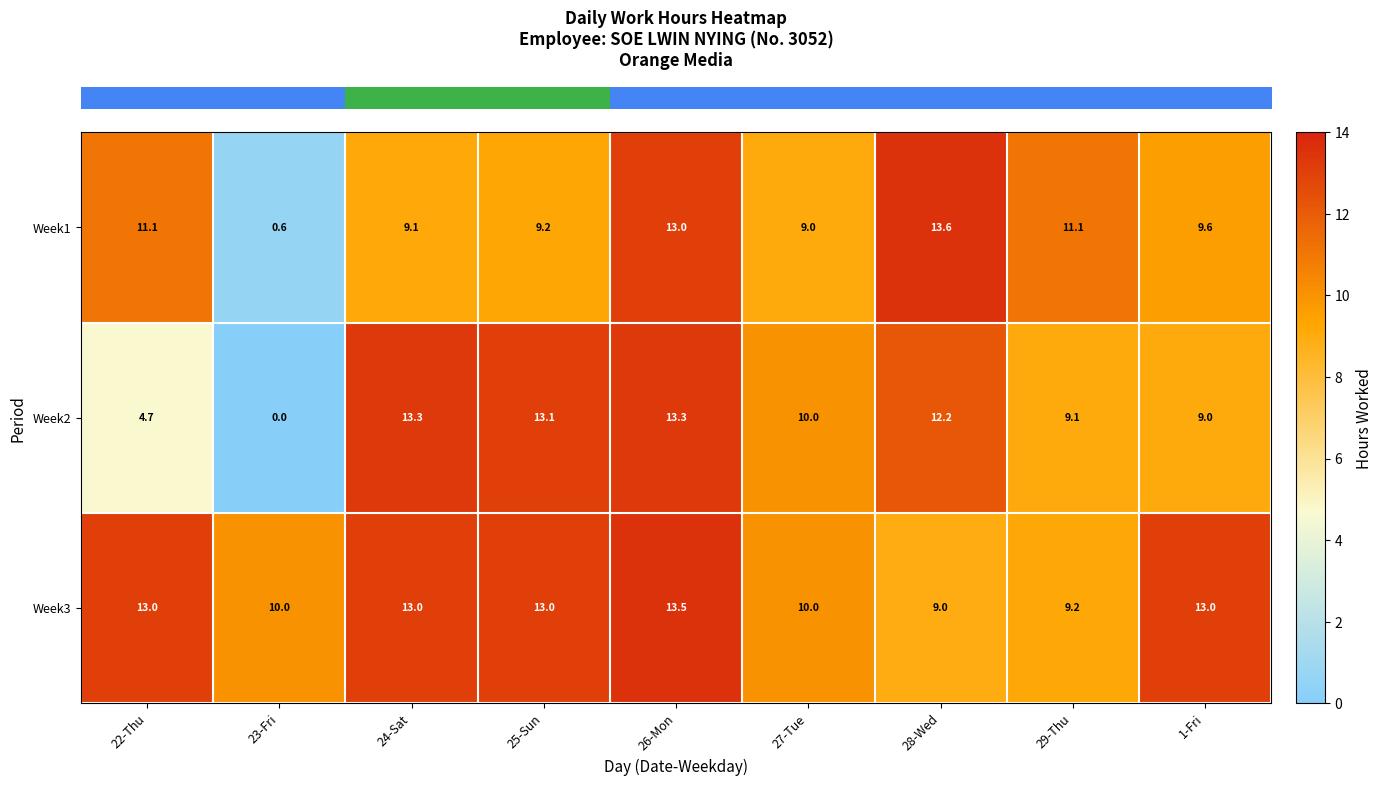

Is it true that Week2 equals 1.7 at 22-Thu?

False